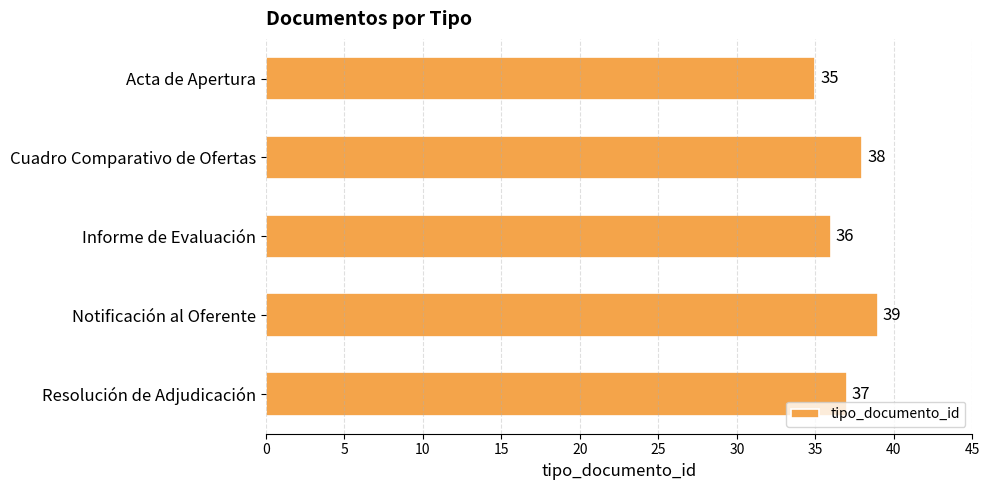

Rank the categories by value from lowest to highest.

Acta de Apertura, Informe de Evaluación, Resolución de Adjudicación, Cuadro Comparativo de Ofertas, Notificación al Oferente